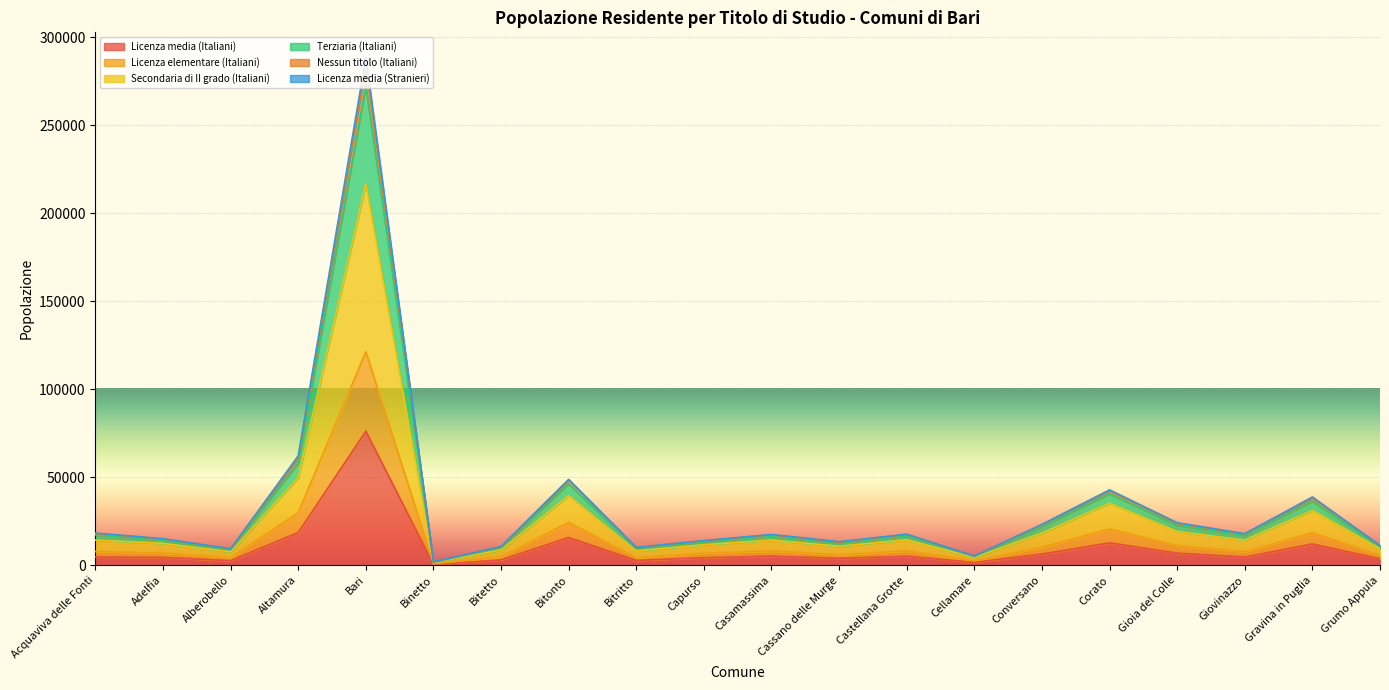

What is the total value across all series at Capurso?

14019